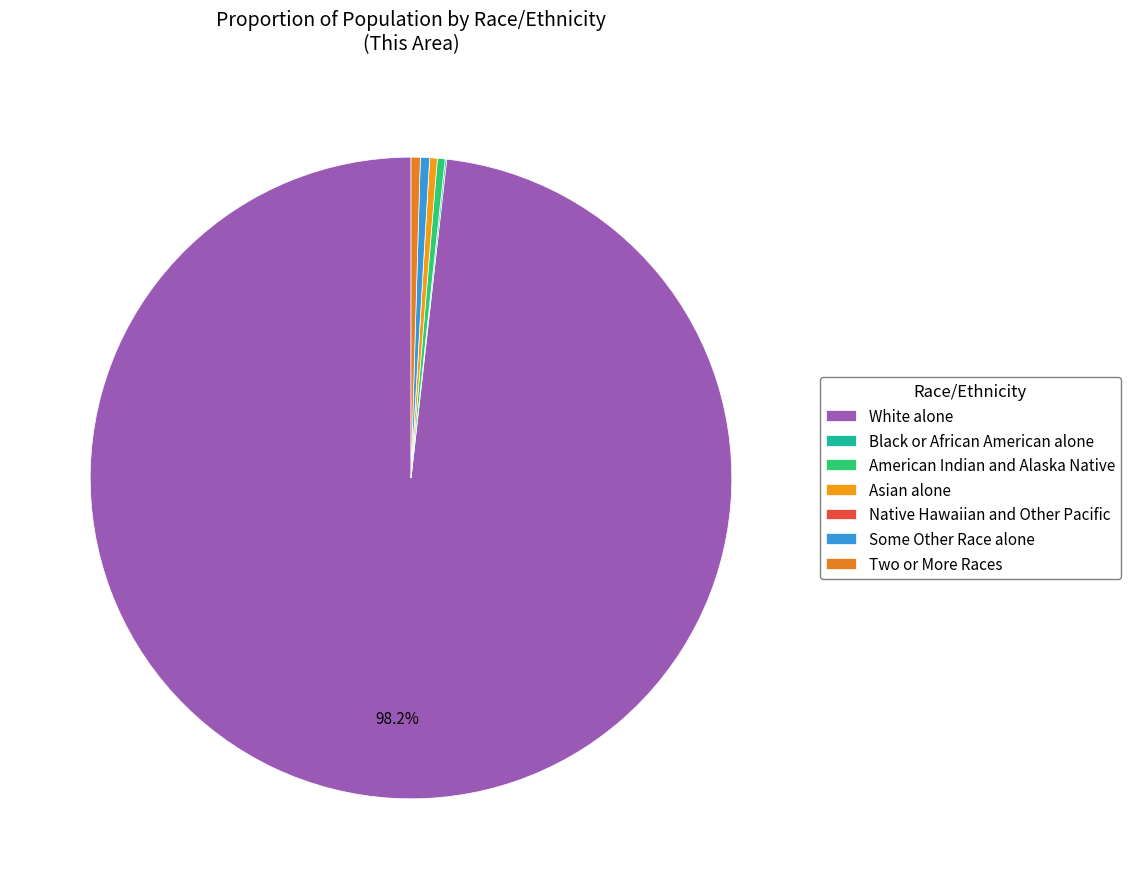

What is the change in value from Black or African American alone to American Indian and Alaska Native?

+4